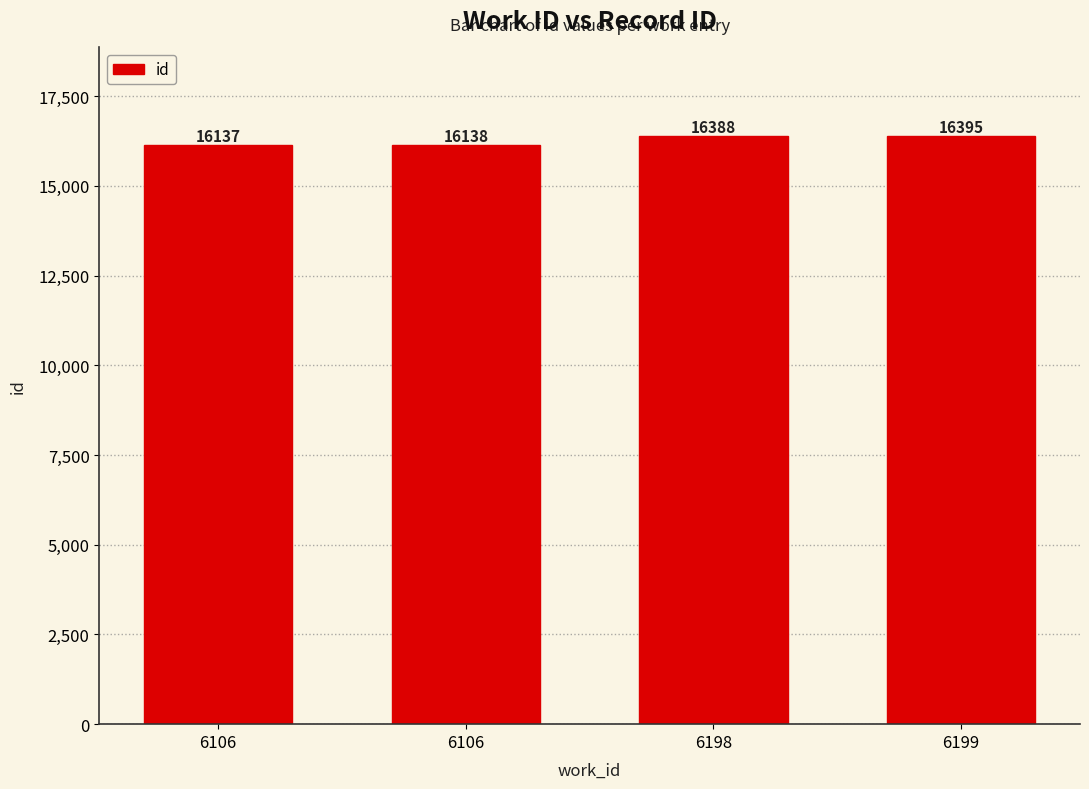

Reading right to left, transcribe all the data shown in this chart.

6199=16395	6198=16388	6106=16138	6106=16137